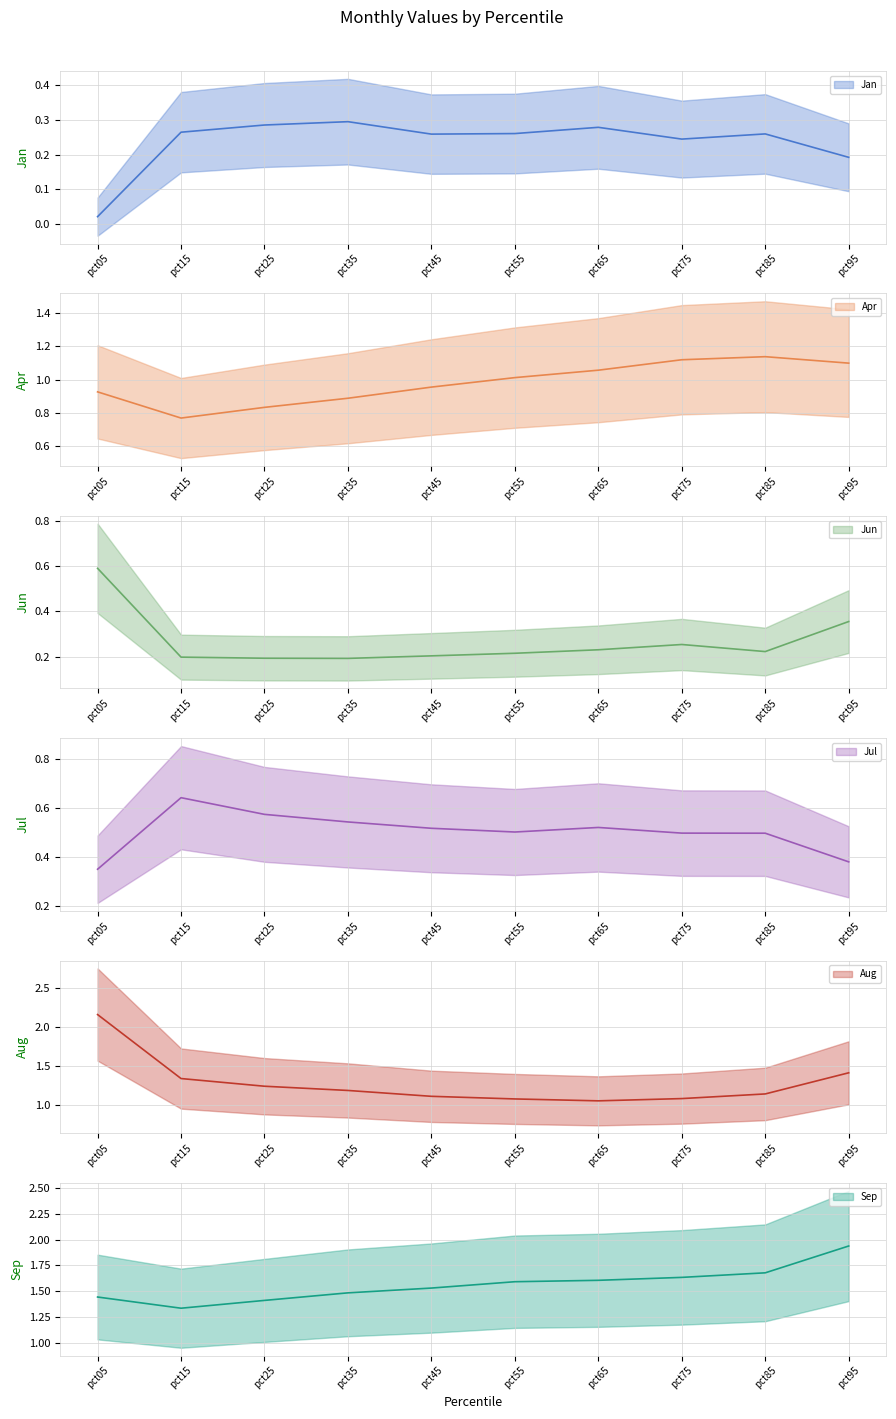

What is the difference between the highest and lowest values at pct75?

1.4